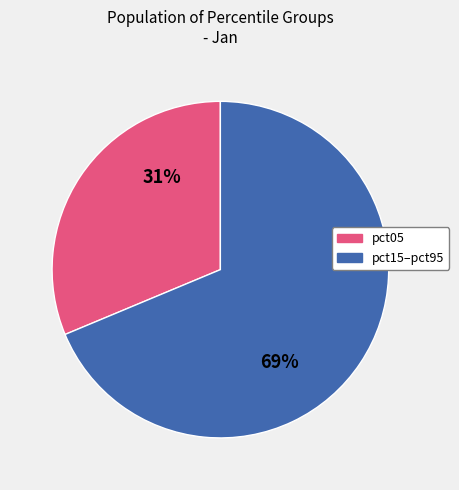

Is there a majority slice in this chart?

Yes